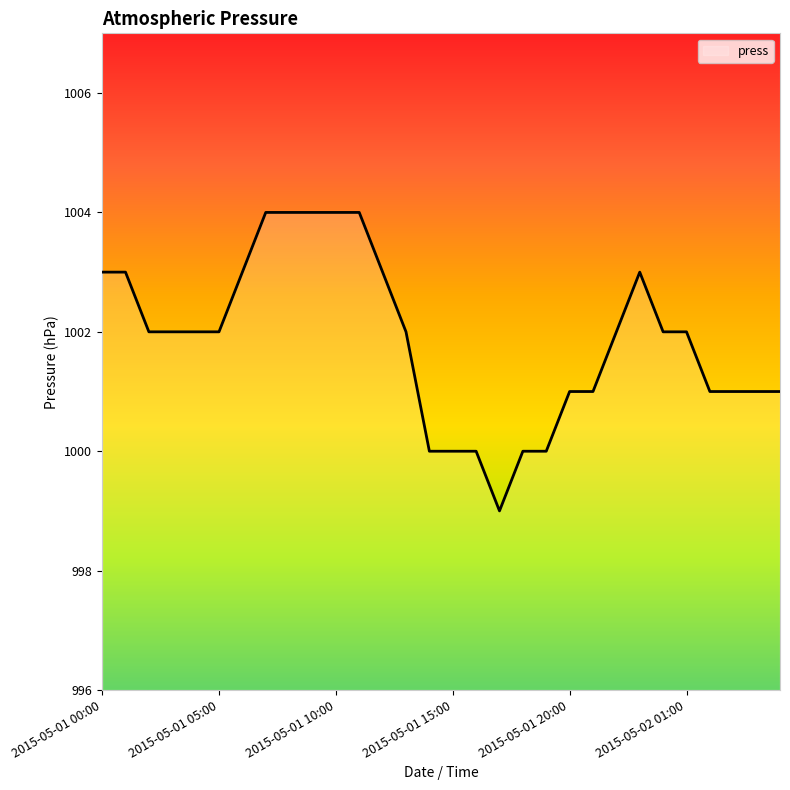

Count the values in the range 1001 to 1003.

19